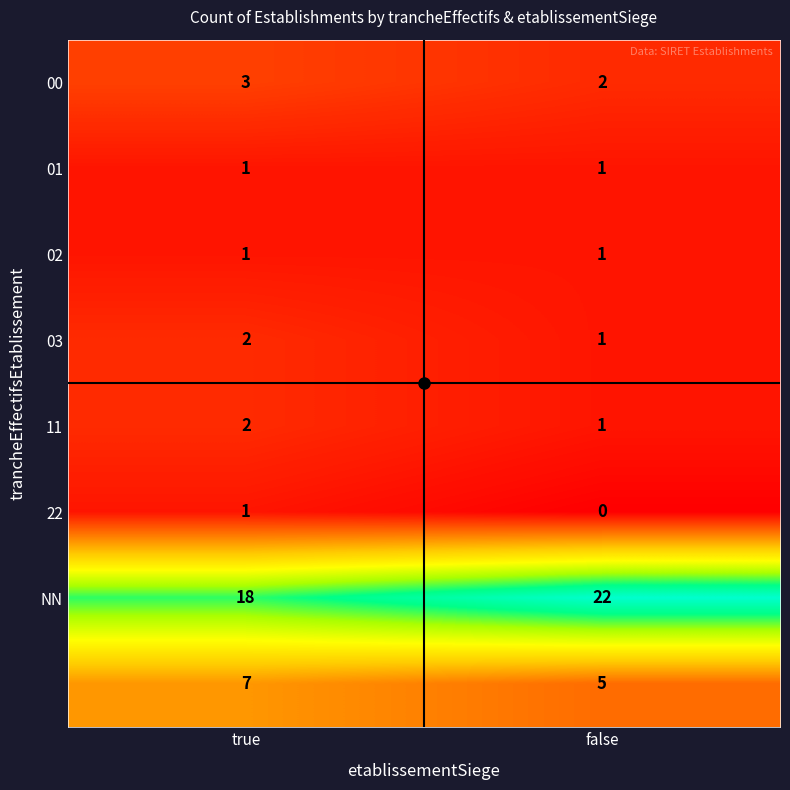

At which category does the chart reach its minimum across all series?

false